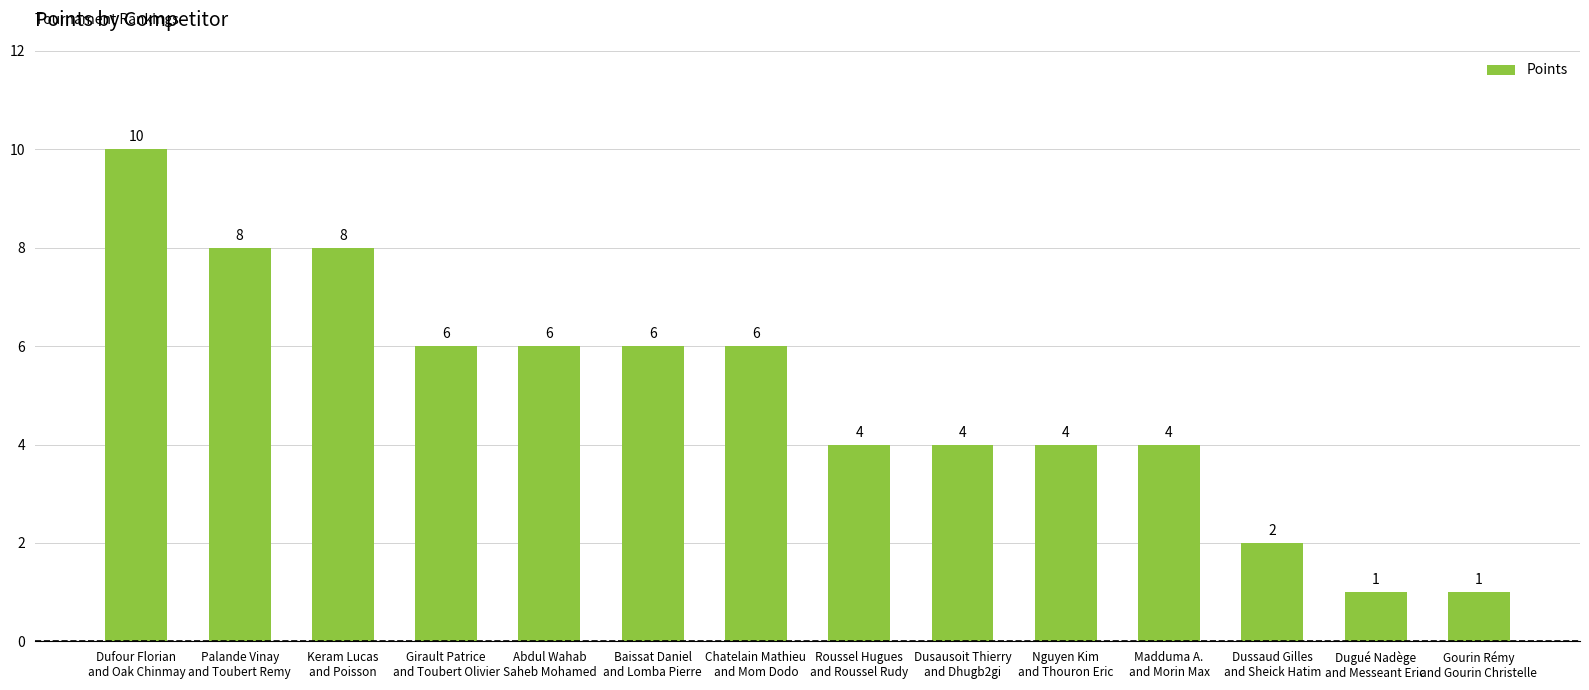

True or false: the data shows 4 at Abdul Wahab
Saheb Mohamed.

False